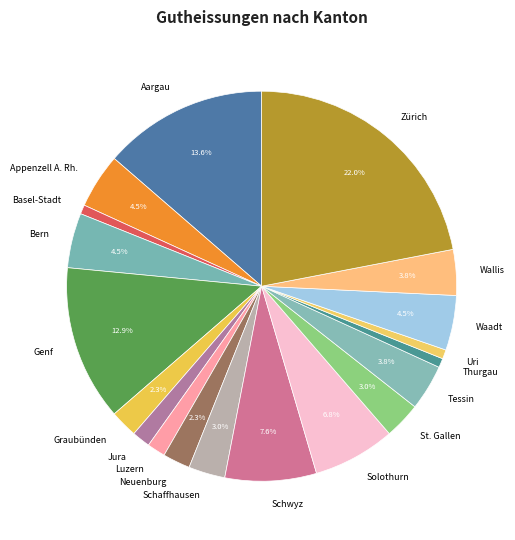

Count the number of slices in the pie.

19